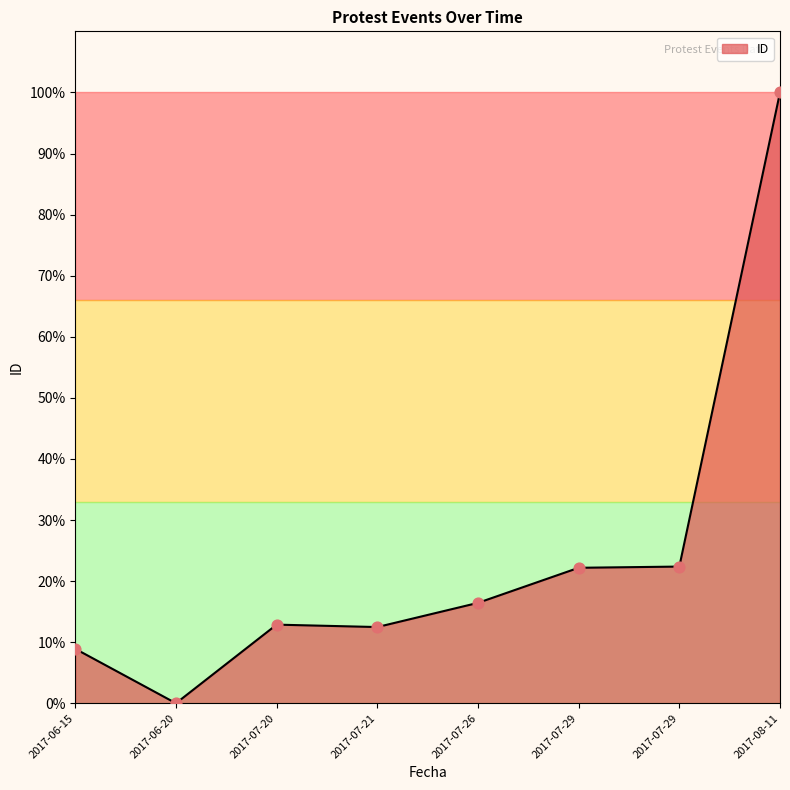

Does the chart have visible grid lines?

No